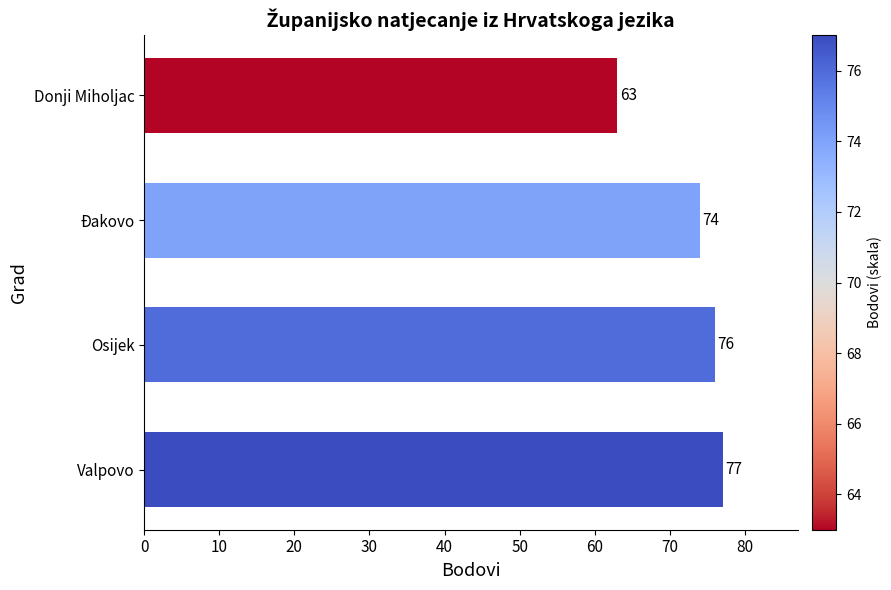

Between Valpovo and Osijek, which is larger?

Valpovo